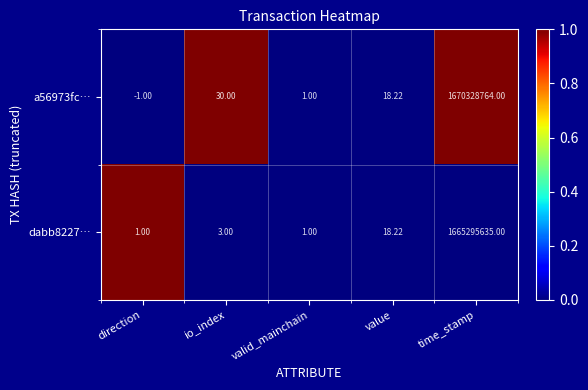

Which category has the lowest value in the a56973fc… series?

direction